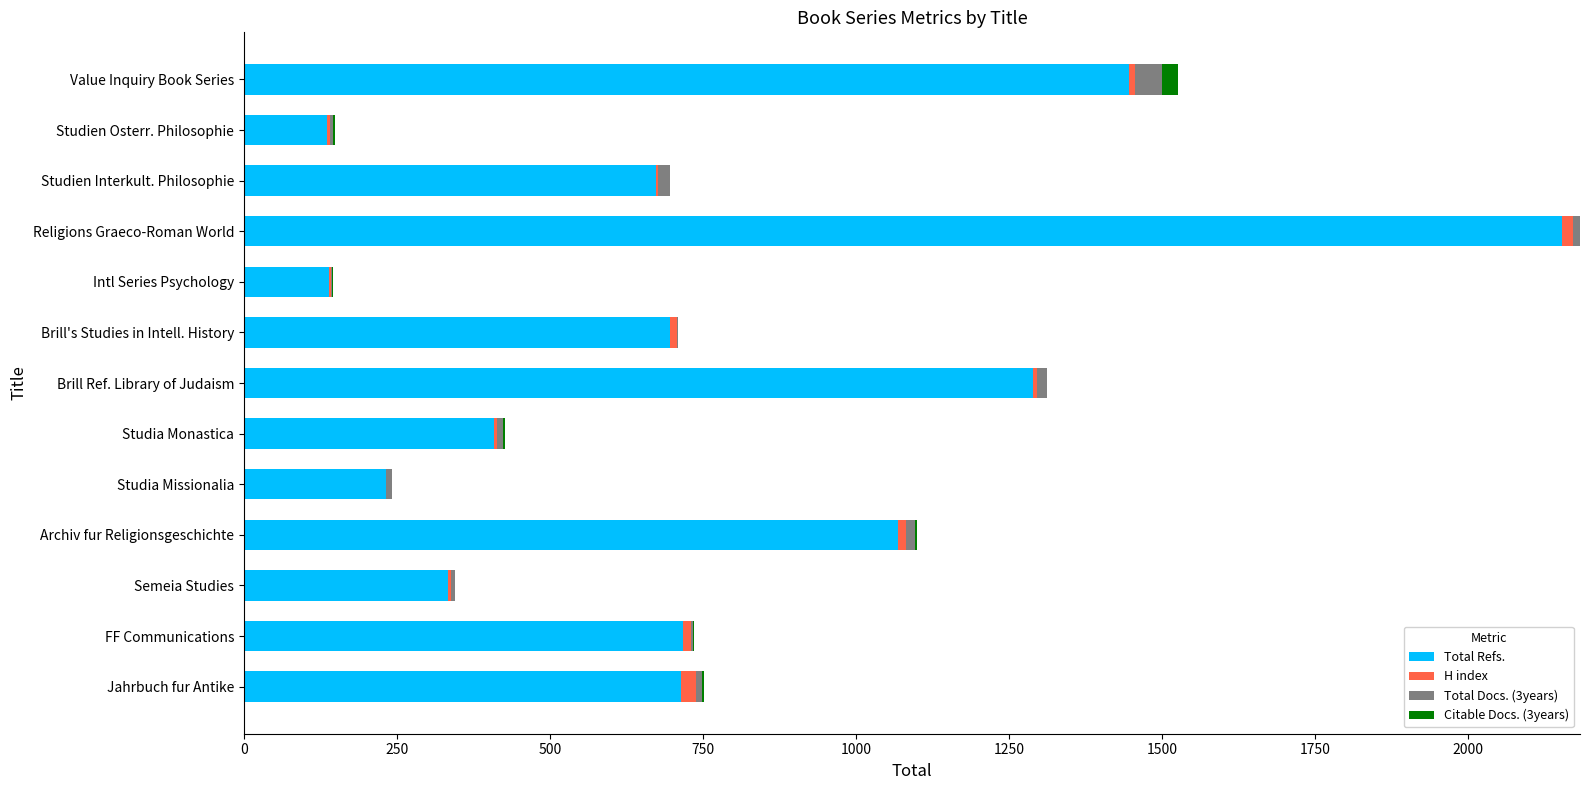

What is the sum of all Total Refs. values?

10010